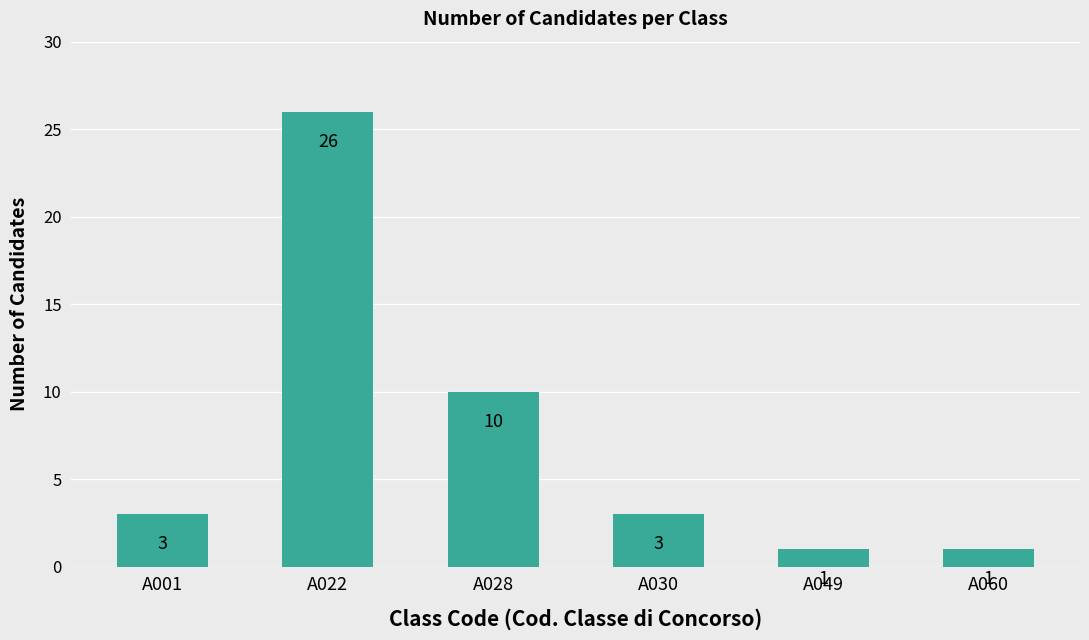

Does the chart contain any negative values?

No